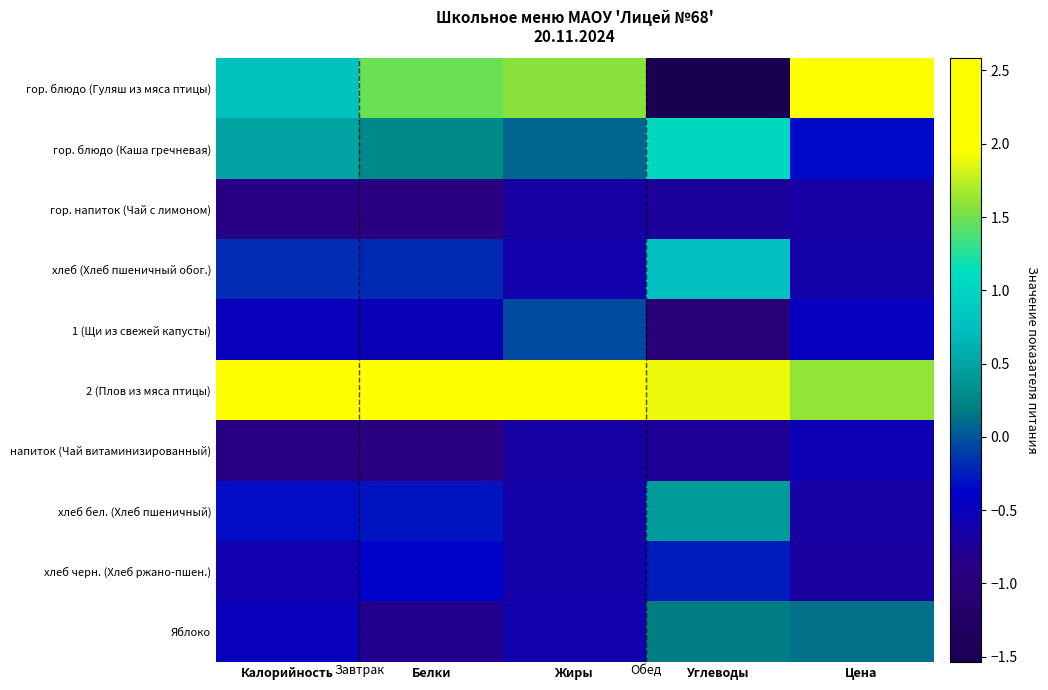

Which series has the widest spread of values?

гор. блюдо (Гуляш из мяса птицы)